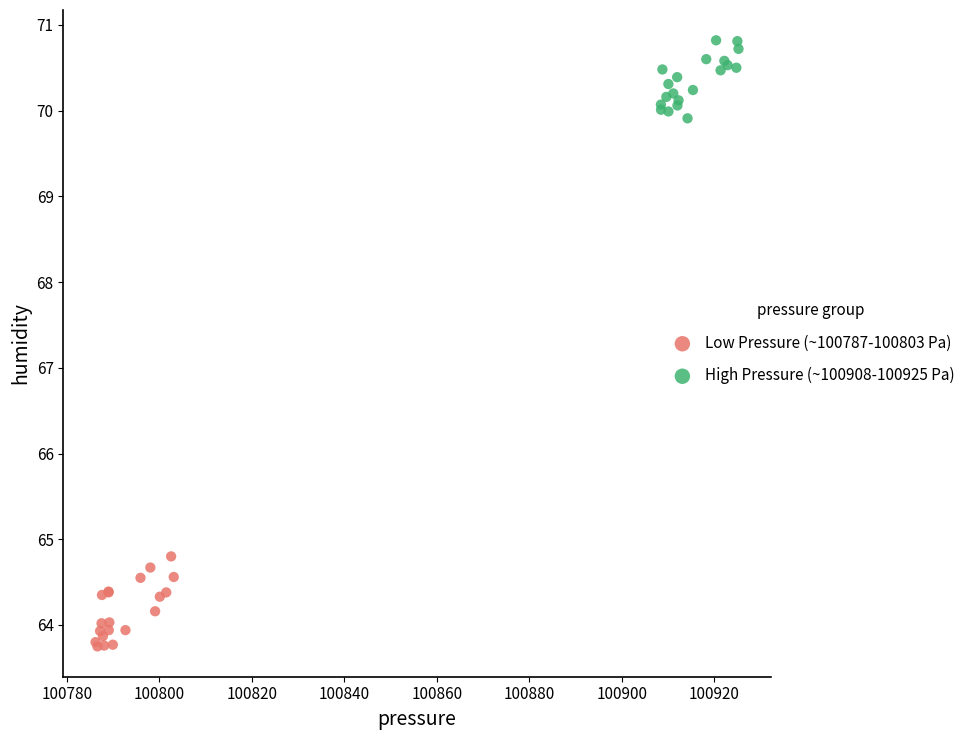

Which series reaches the minimum Y coordinate?

Low Pressure (~100787-100803 Pa)